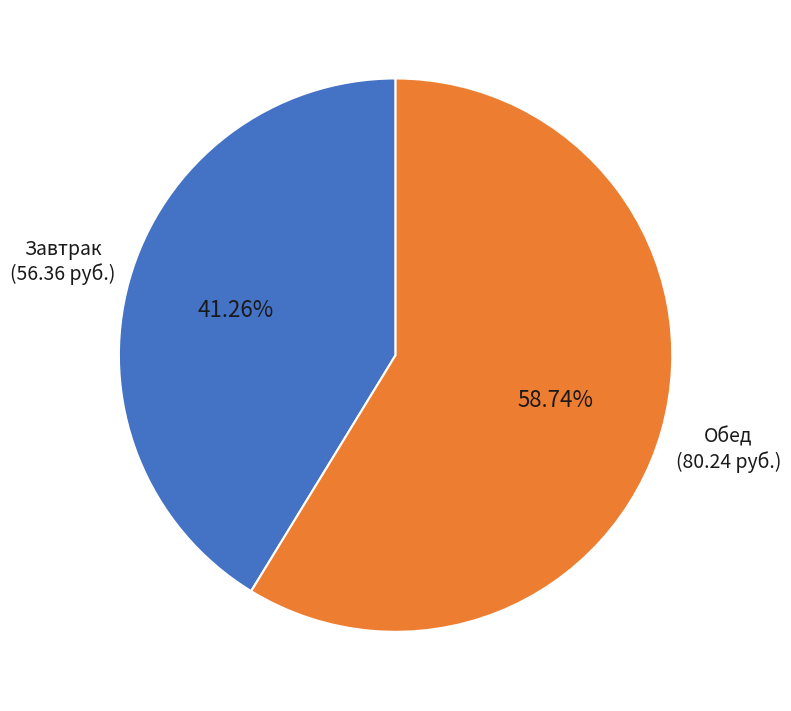

Is there any slice that represents more than half of the pie?

Yes